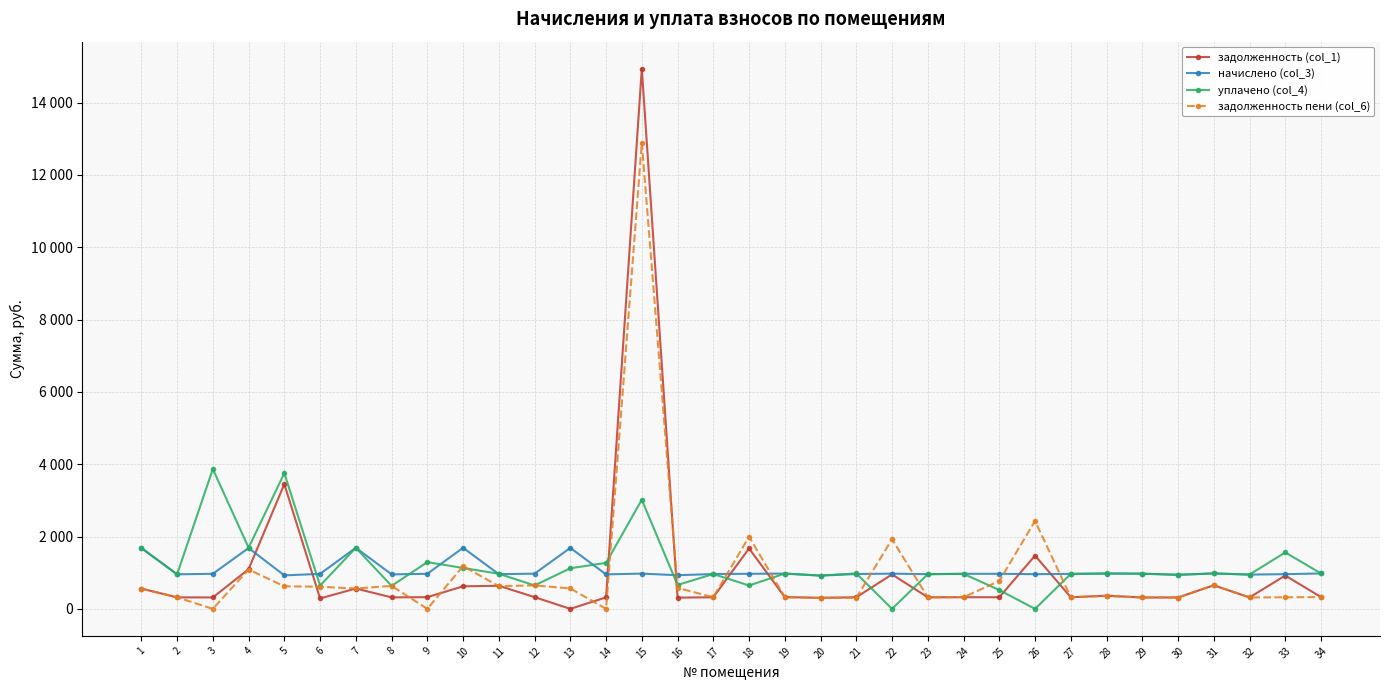

What is the value of the задолженность (col_1) point at the 29th from the left?

314.7